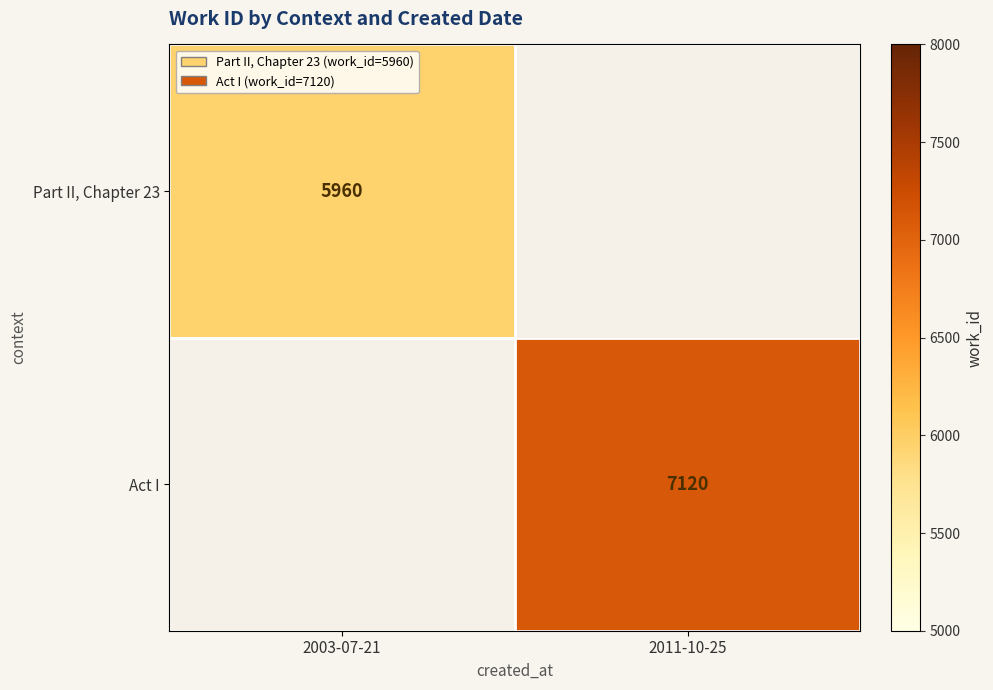

The value of Part II, Chapter 23 at 2003-07-21 is 8687. True or false?

False